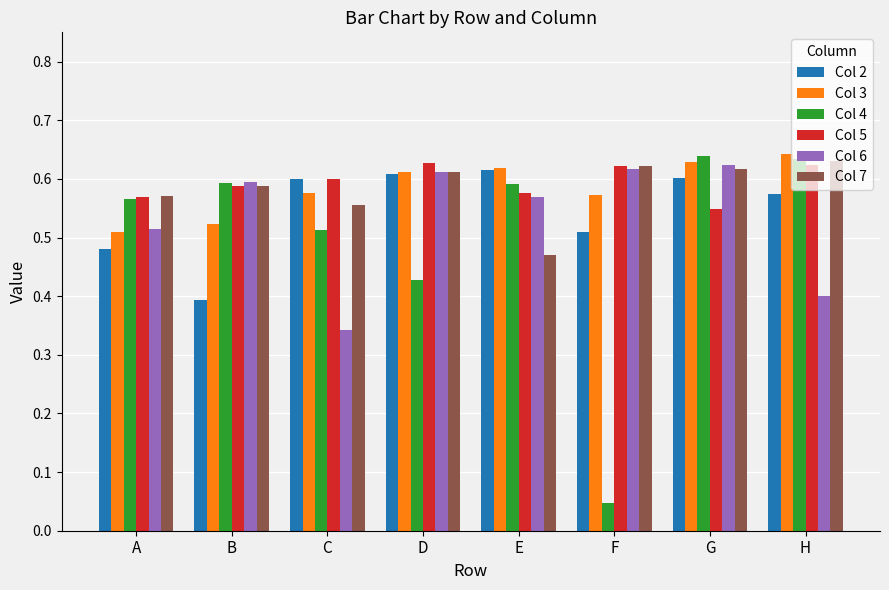

Where is Col 4 nearest to the value 0?

F